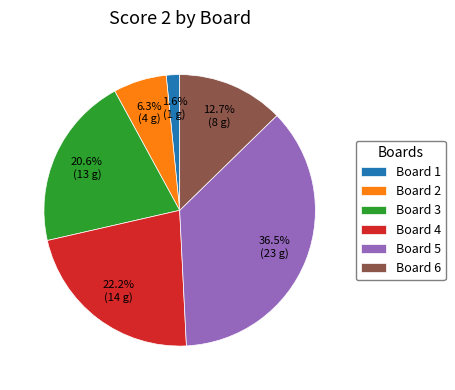

Does any single category account for the majority?

No